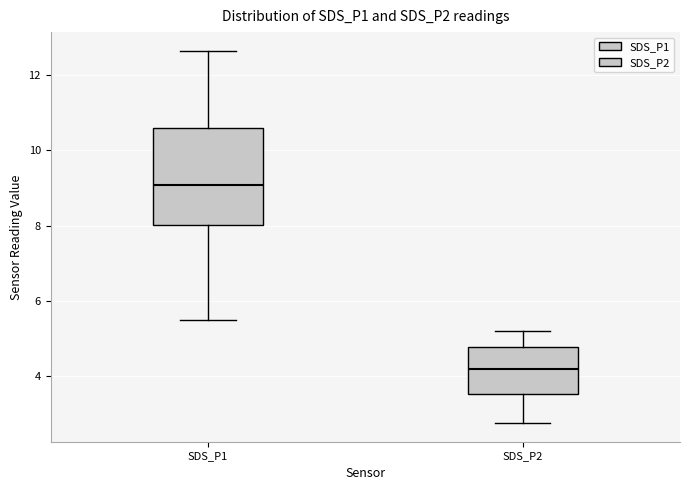

Where does the median line of the box for SDS_P1 sit on the y-axis? The values are not printed on the chart, so give them approximately, as read against the axis.

9.0